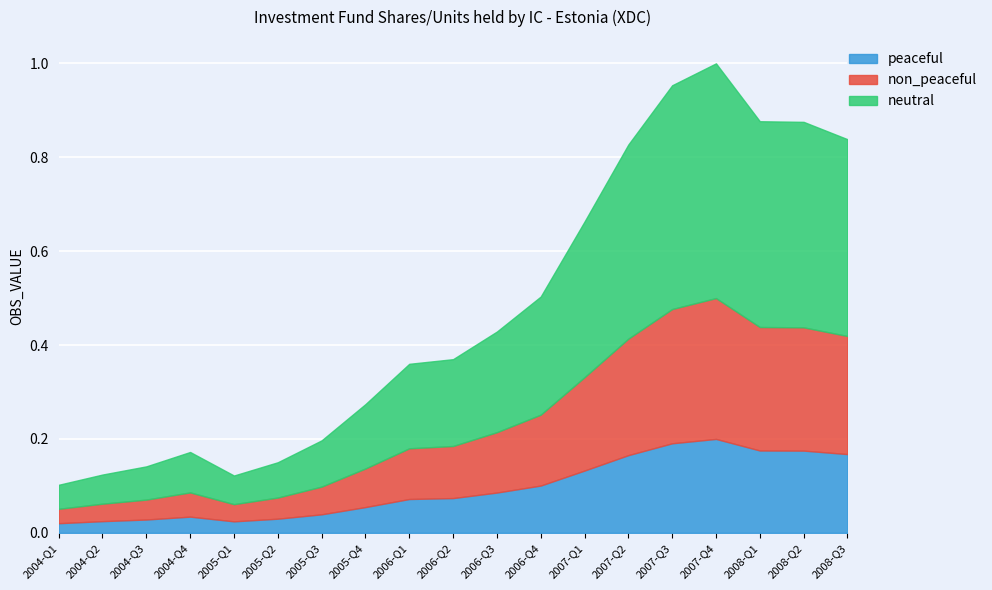

Reading right to left, transcribe all the data shown in this chart.

0.2	0.2	0.2	0.2	0.2	0.2	0.1	0.1	0.1	0.1	0.1	0.1	0.0	0.0	0.0	0.0	0.0	0.0	0.0